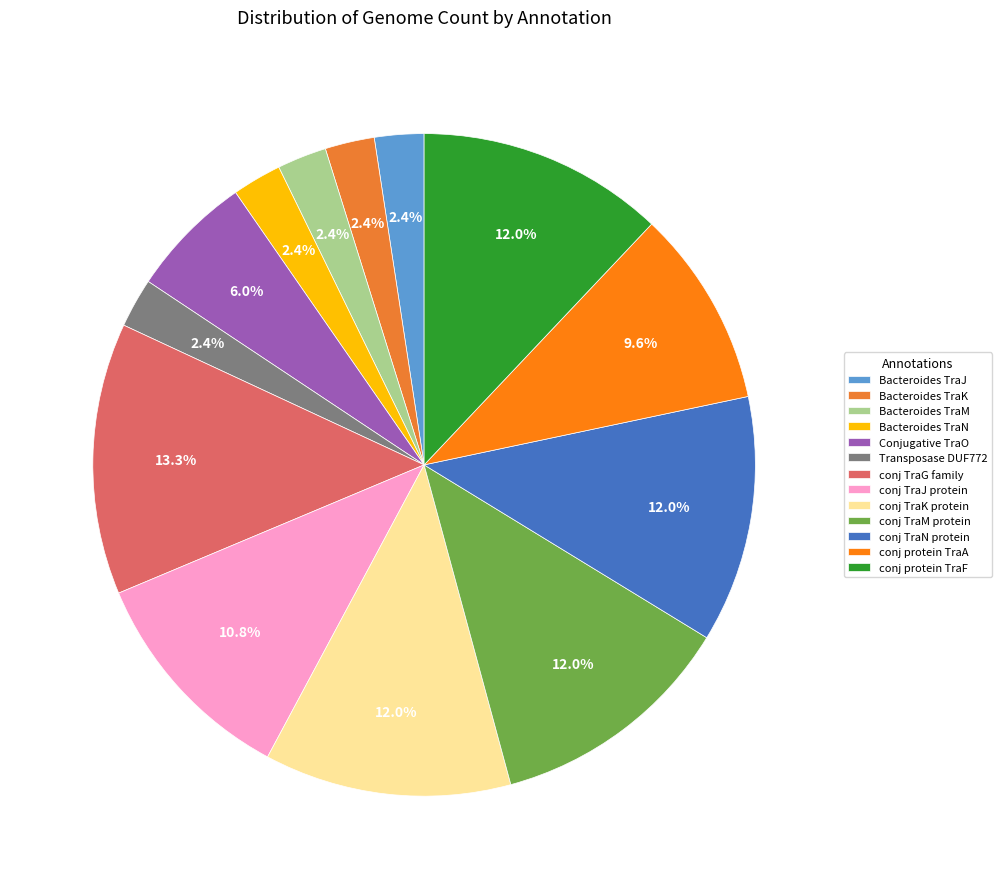

How many slices are in this pie chart?

13